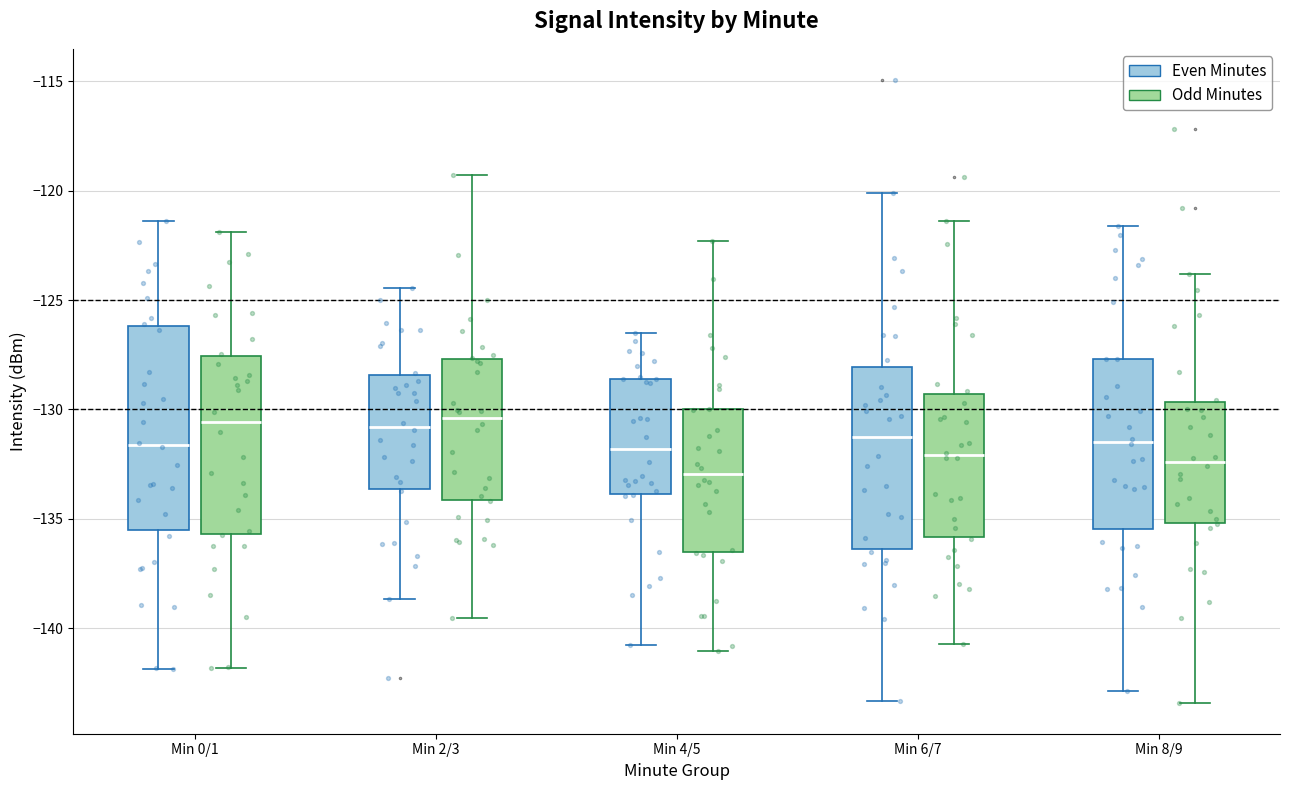

Where is the lower edge of the box for Min 8/9 (Odd Minutes) on the y-axis? The values are not printed on the chart, so give them approximately, as read against the axis.

-135.0